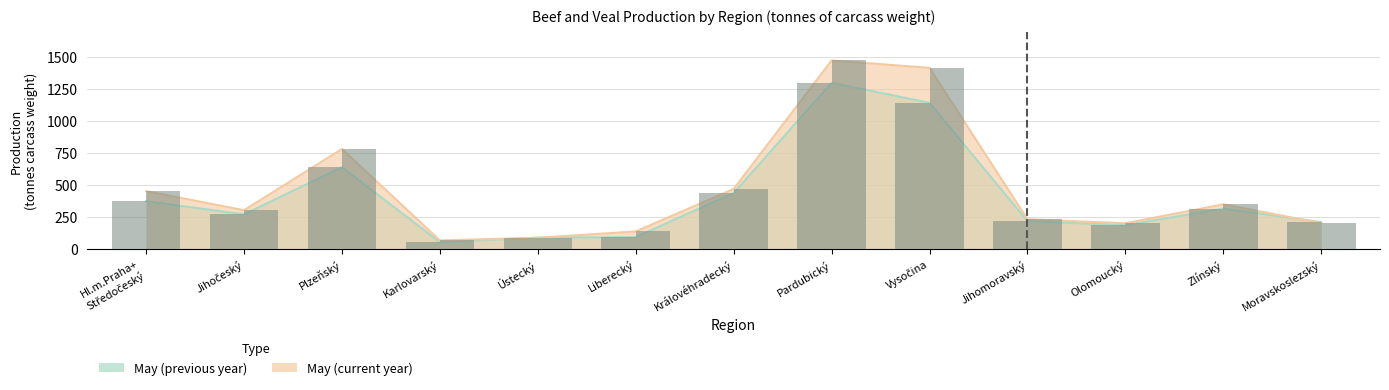

Where is May (previous year) nearest to the value 674?

Plzeňský